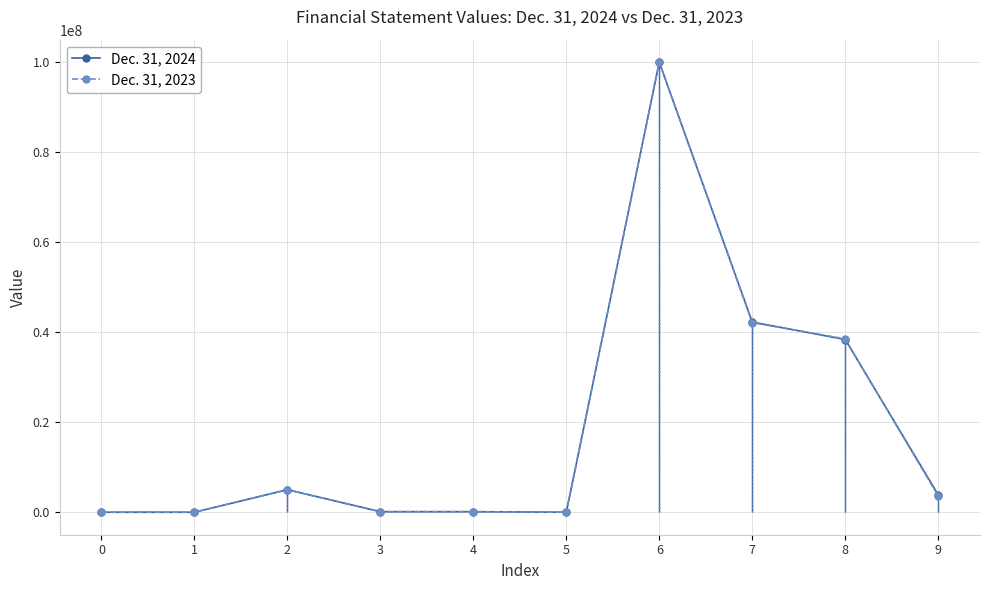

What value does the Dec. 31, 2024 series have at 4, to the nearest 50?

115000